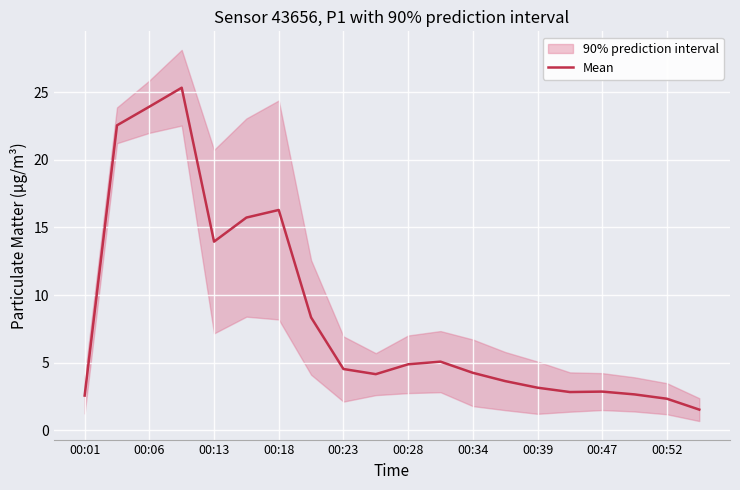

What is the highest value of the Mean series?

25.3